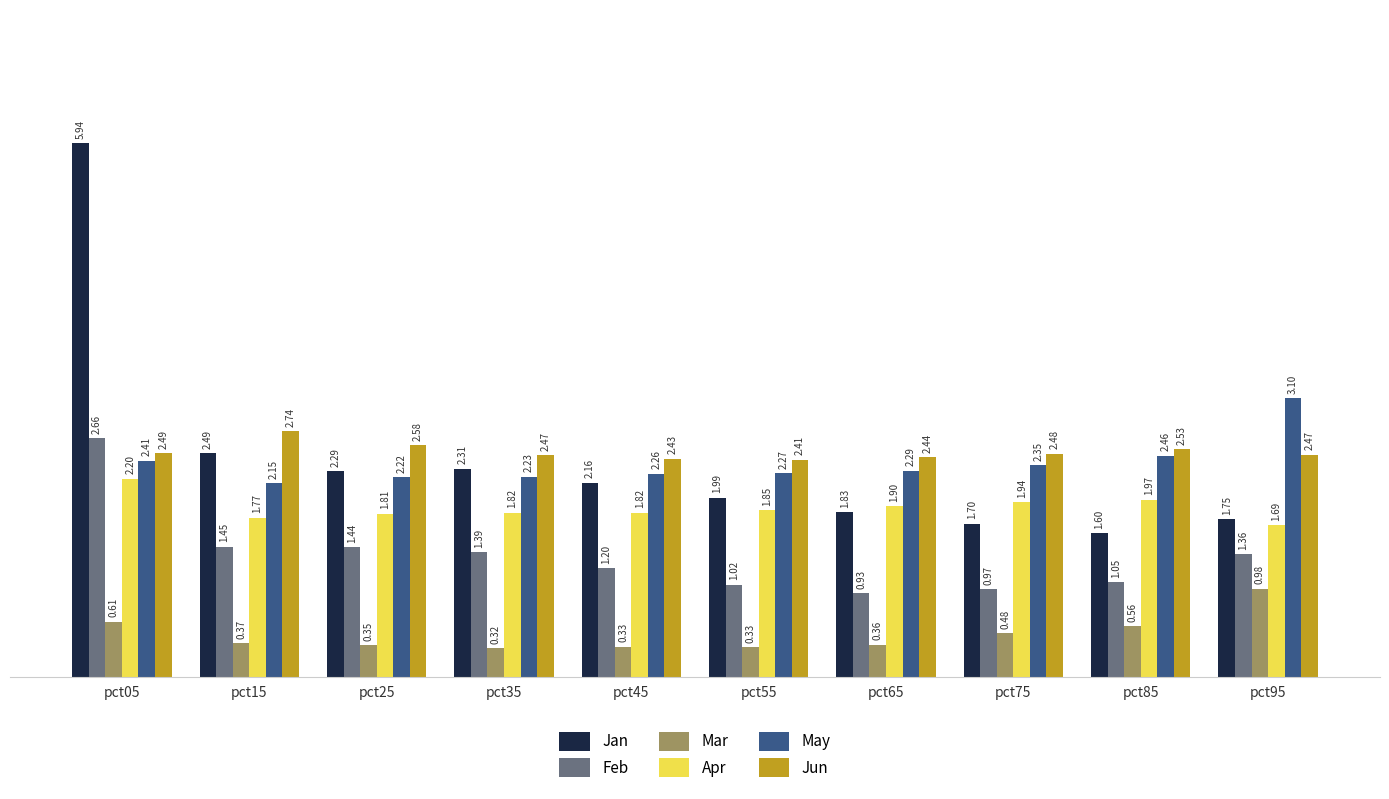

What is the sum of the Jun values at pct65 and pct85?

5.0